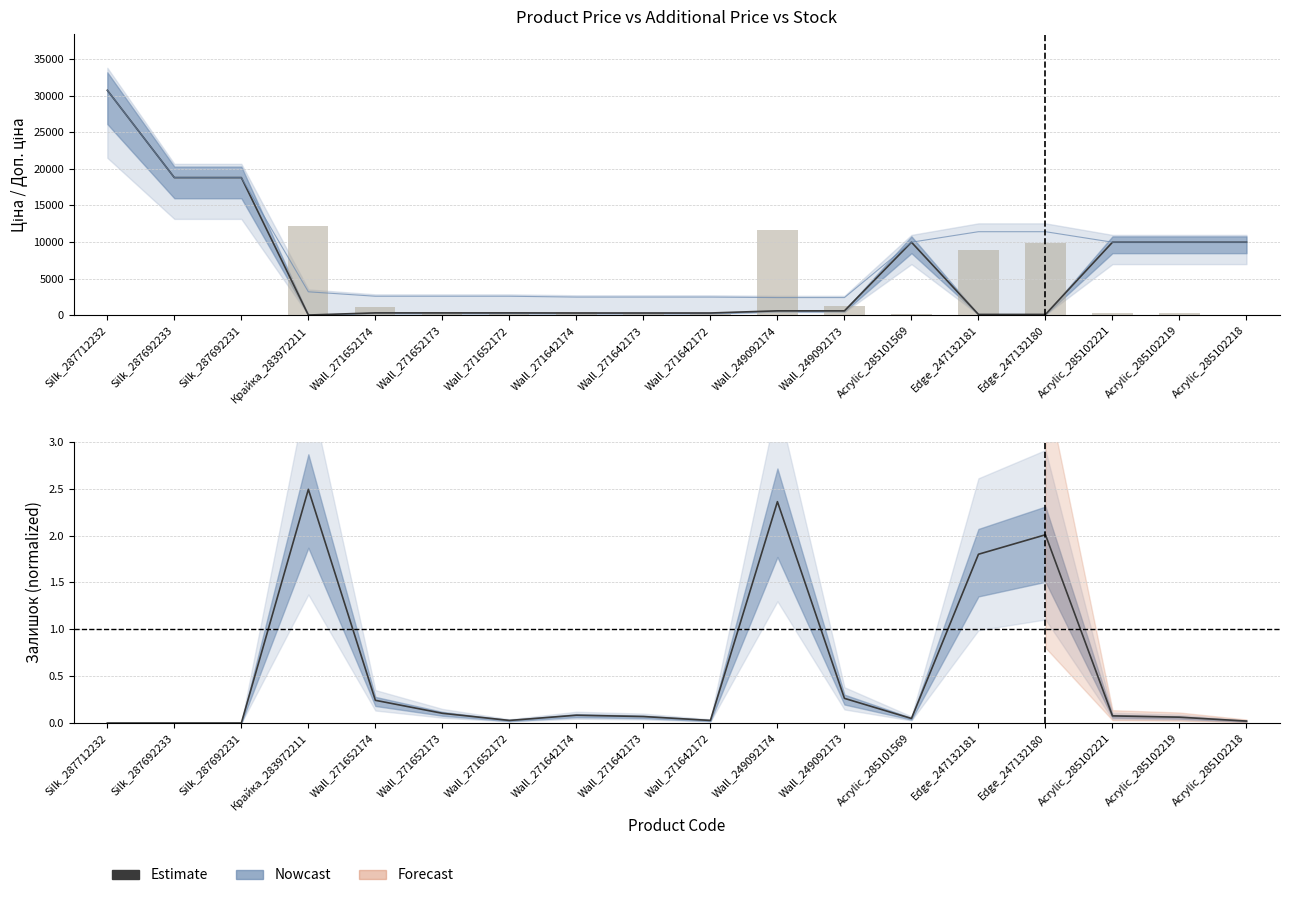

Does the chart contain any negative values?

No